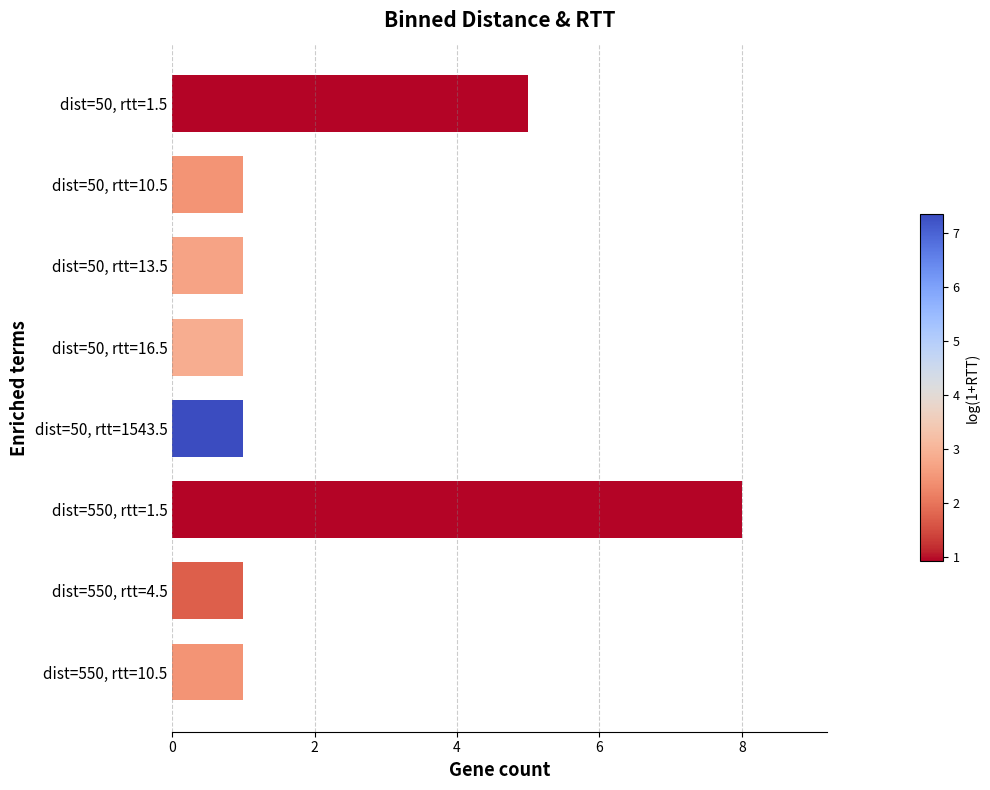

True or false: the data shows 0 at dist=50, rtt=13.5.

False